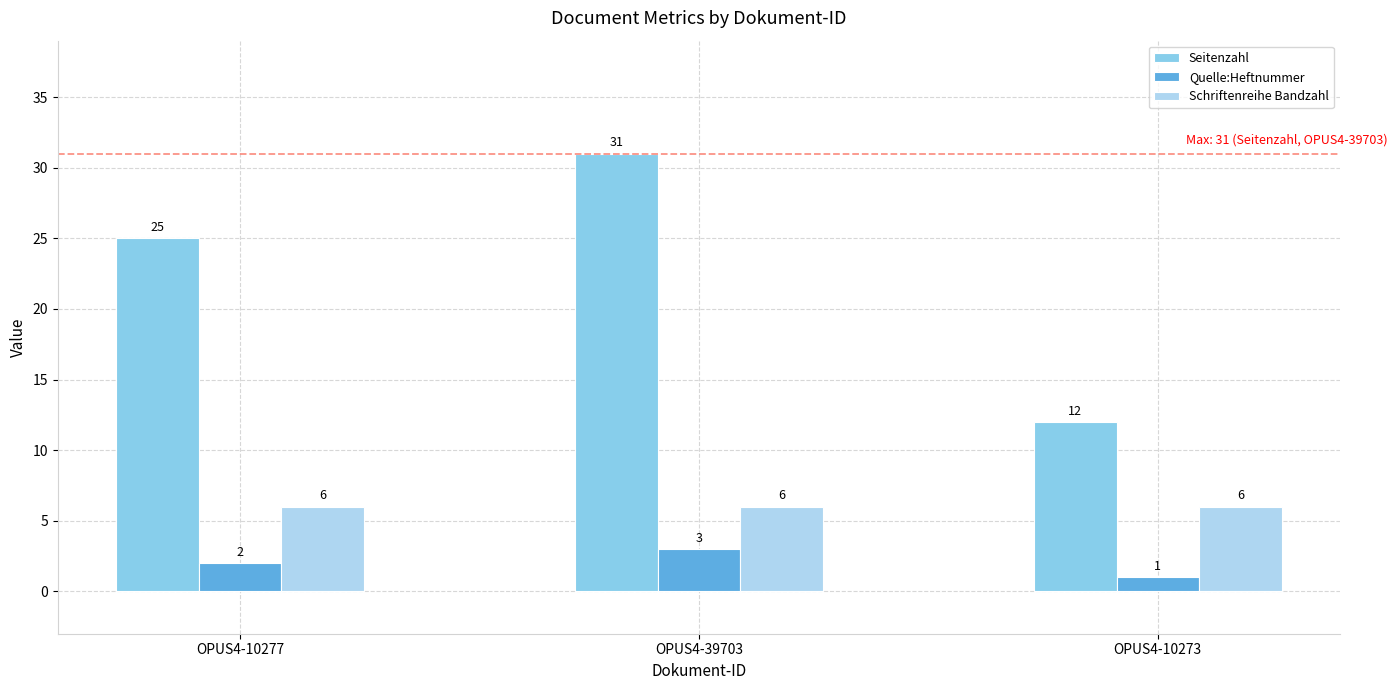

What is the total value across all series at OPUS4-10277?

33